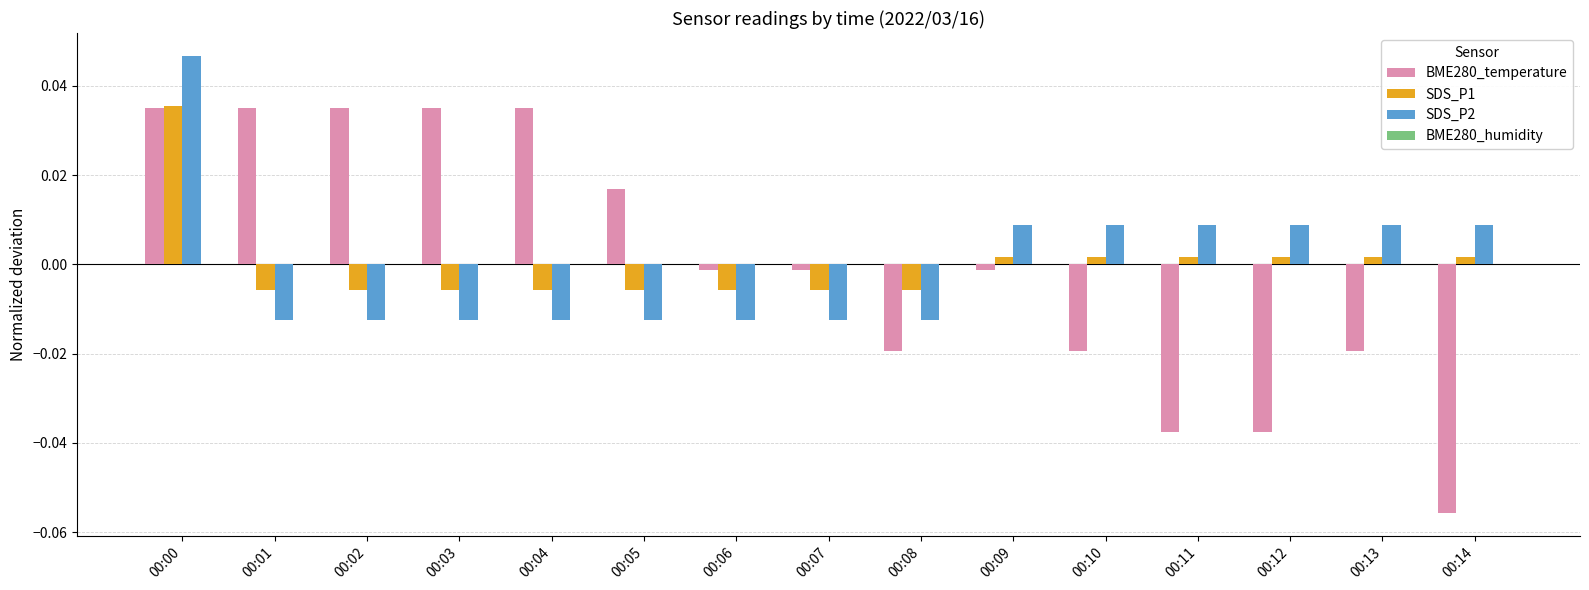

Which category has the lowest value across all series?

00:14